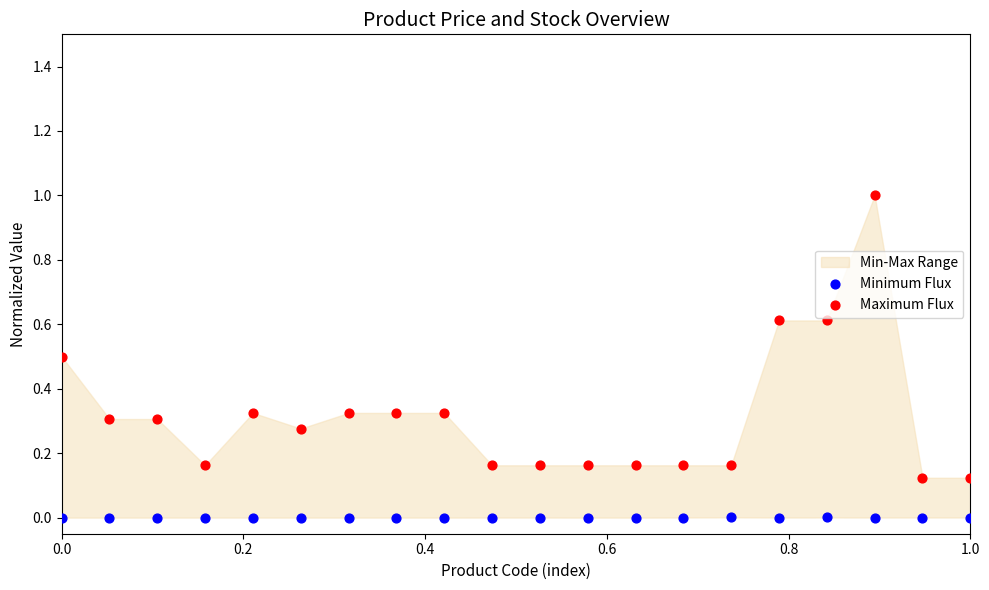

Which series contains the lowest Y value?

Minimum Flux